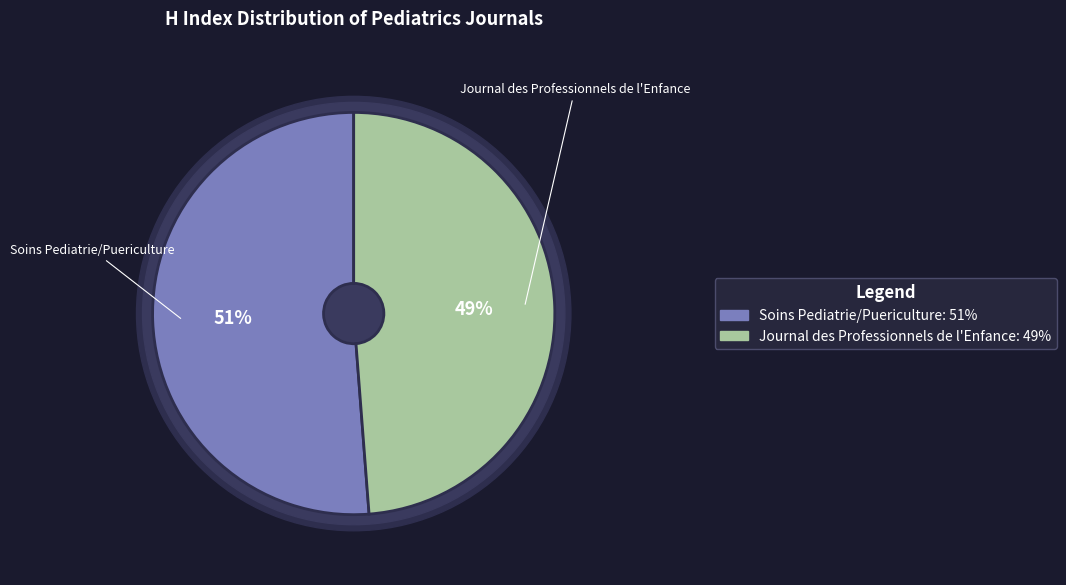

Is it true that Journal des Professionnels de l'Enfance is 49% of the pie?

True